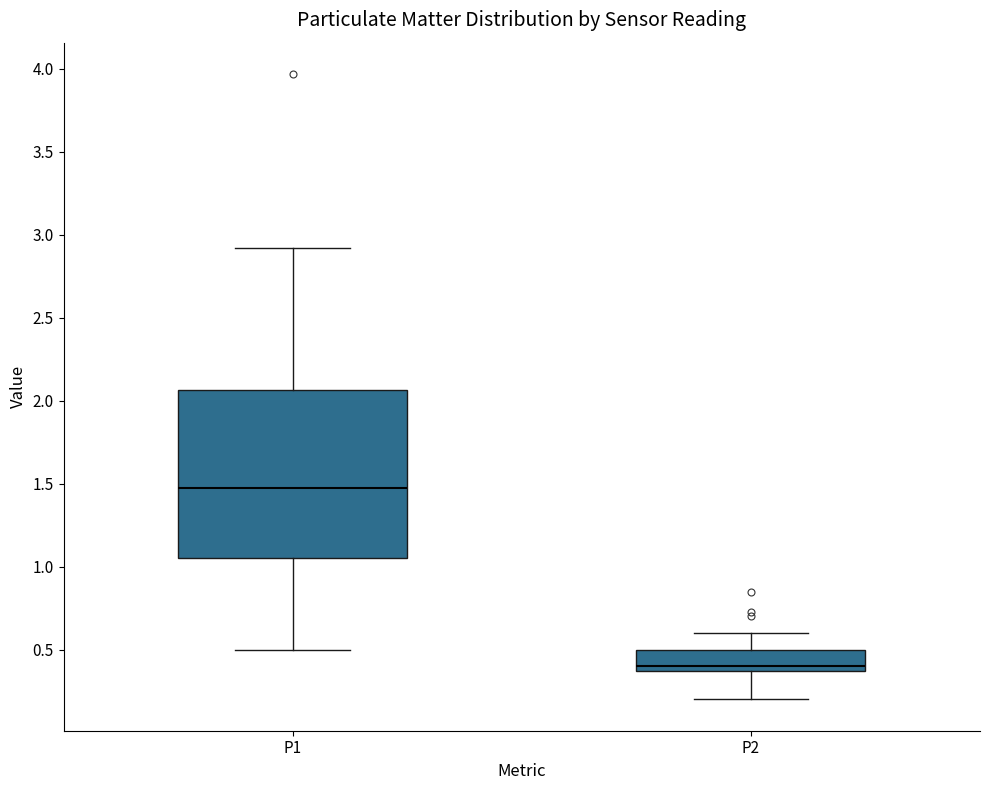

Reading left to right, read every box against the y-axis: the position of its median line, the range the box covers, and the ends of its whiskers. The values are not printed on the chart, so give them approximately, as read against the axis.

P1: median 1.50, box 1.05 to 2.05, whiskers 0.50 to 2.90
P2: median 0.40, box 0.35 to 0.50, whiskers 0.20 to 0.60